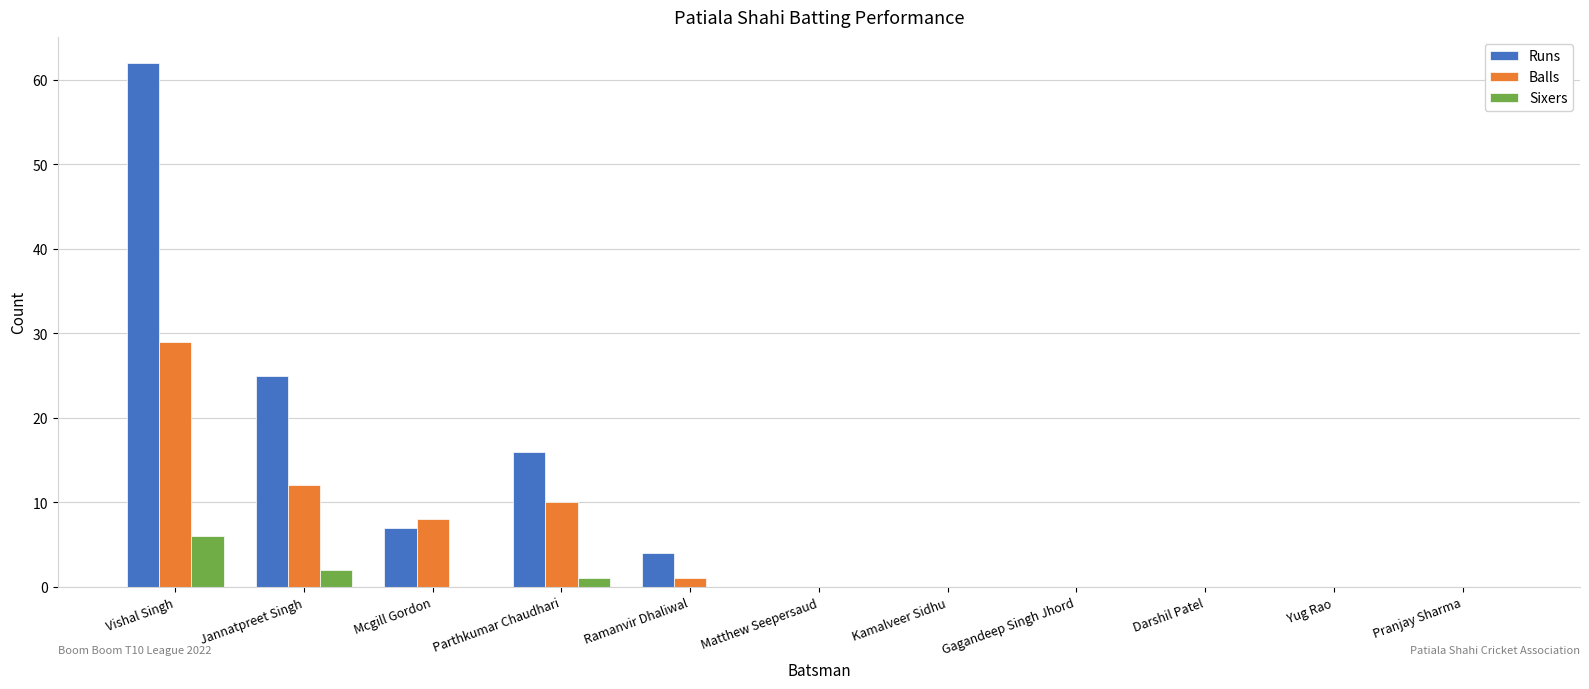

How many distinct data groups are displayed?

3